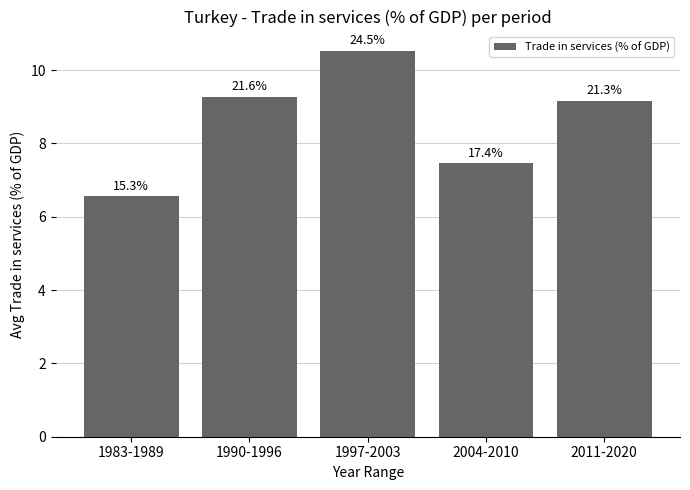

What value does the data have at 1997-2003?

10.5